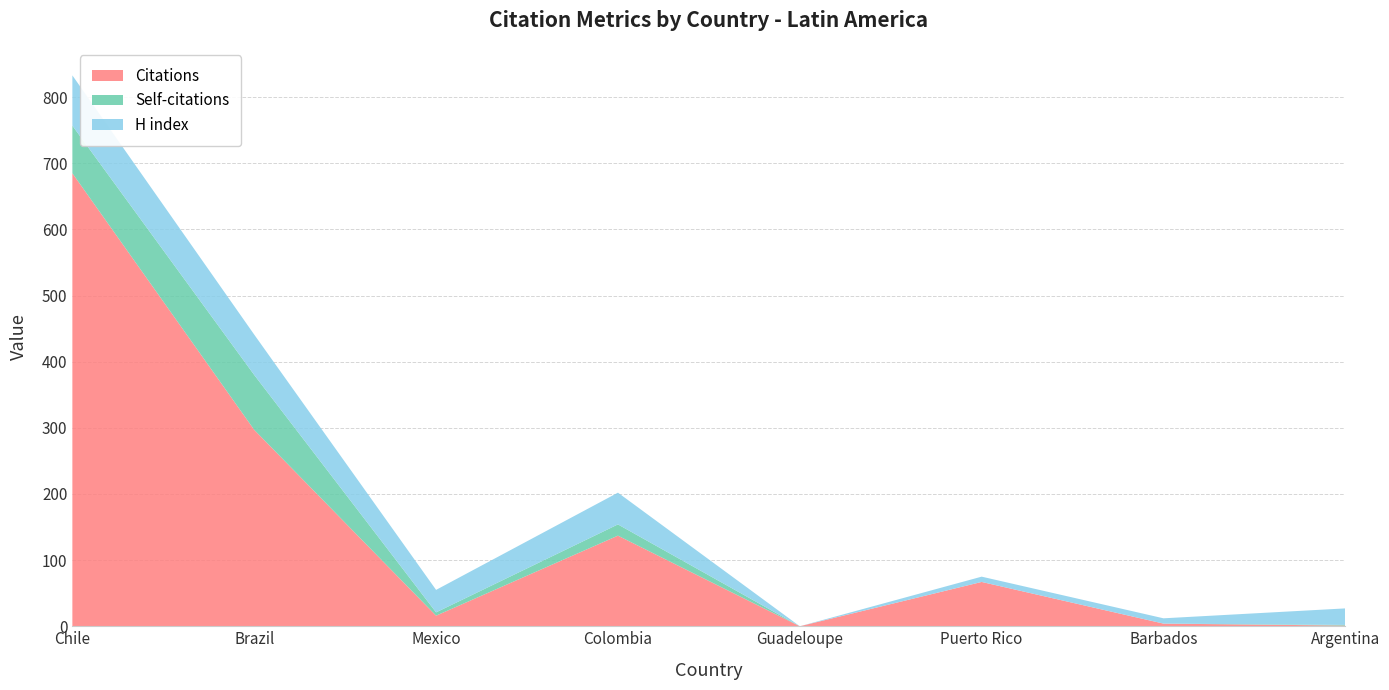

Reading left to right, extract all data points from this chart.

Citations: Chile=685	Brazil=297	Mexico=16	Colombia=137	Guadeloupe=0	Puerto Rico=67	Barbados=4	Argentina=1
Self-citations: Chile=72	Brazil=83	Mexico=5	Colombia=17	Guadeloupe=0	Puerto Rico=0	Barbados=0	Argentina=1
H index: Chile=76	Brazil=61	Mexico=34	Colombia=48	Guadeloupe=0	Puerto Rico=8	Barbados=8	Argentina=25